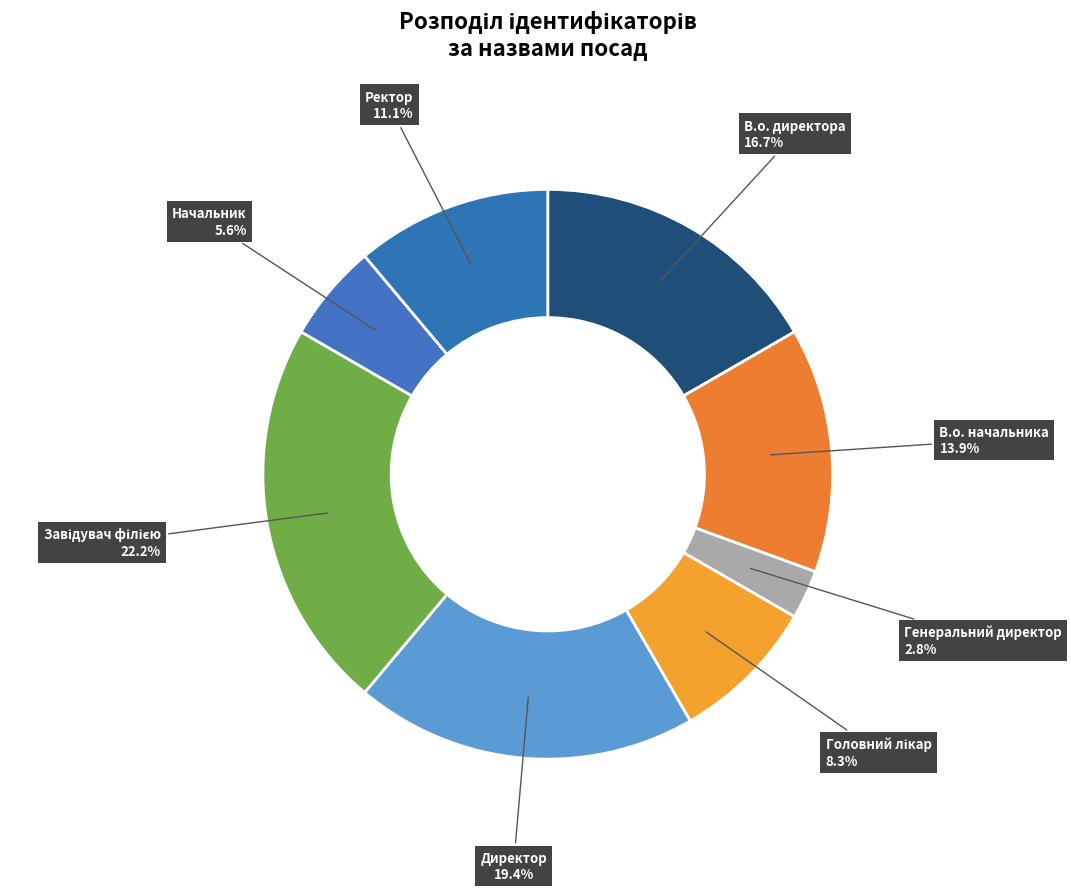

How many segments does this pie chart have?

8